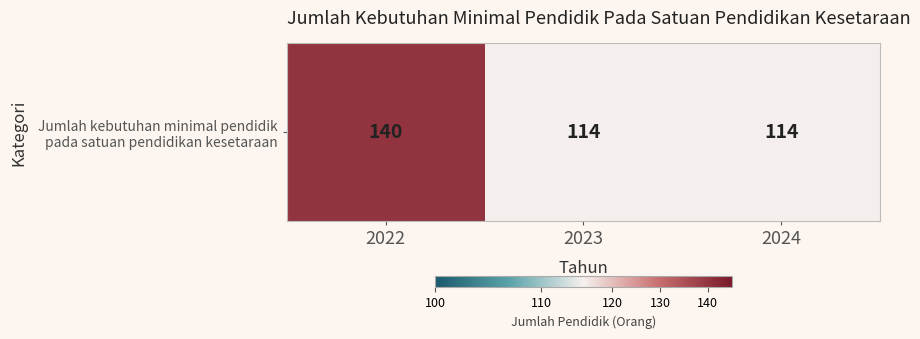

Reading left to right, transcribe all the data shown in this chart.

140	114	114